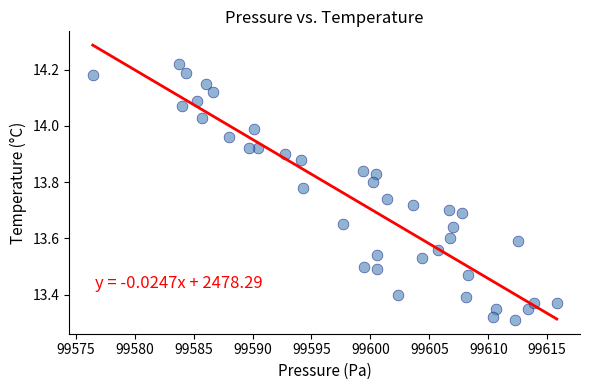

What is the range of Y values (max minus min)?

0.9